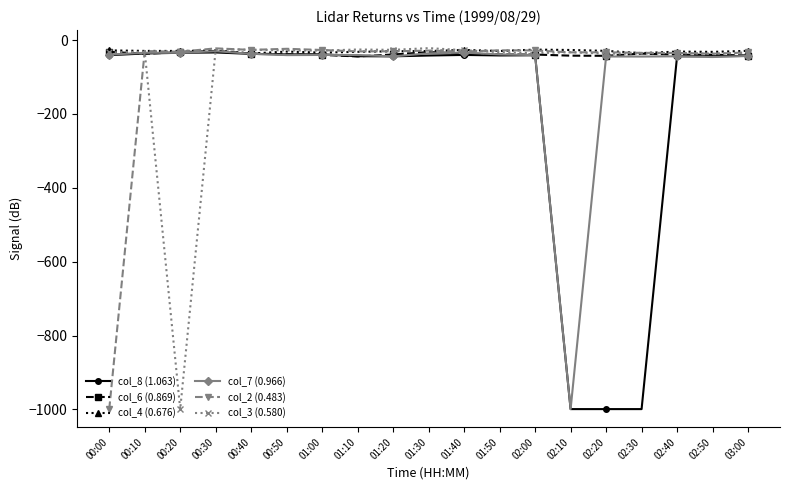

Is this an area chart (filled region under the line)?

No